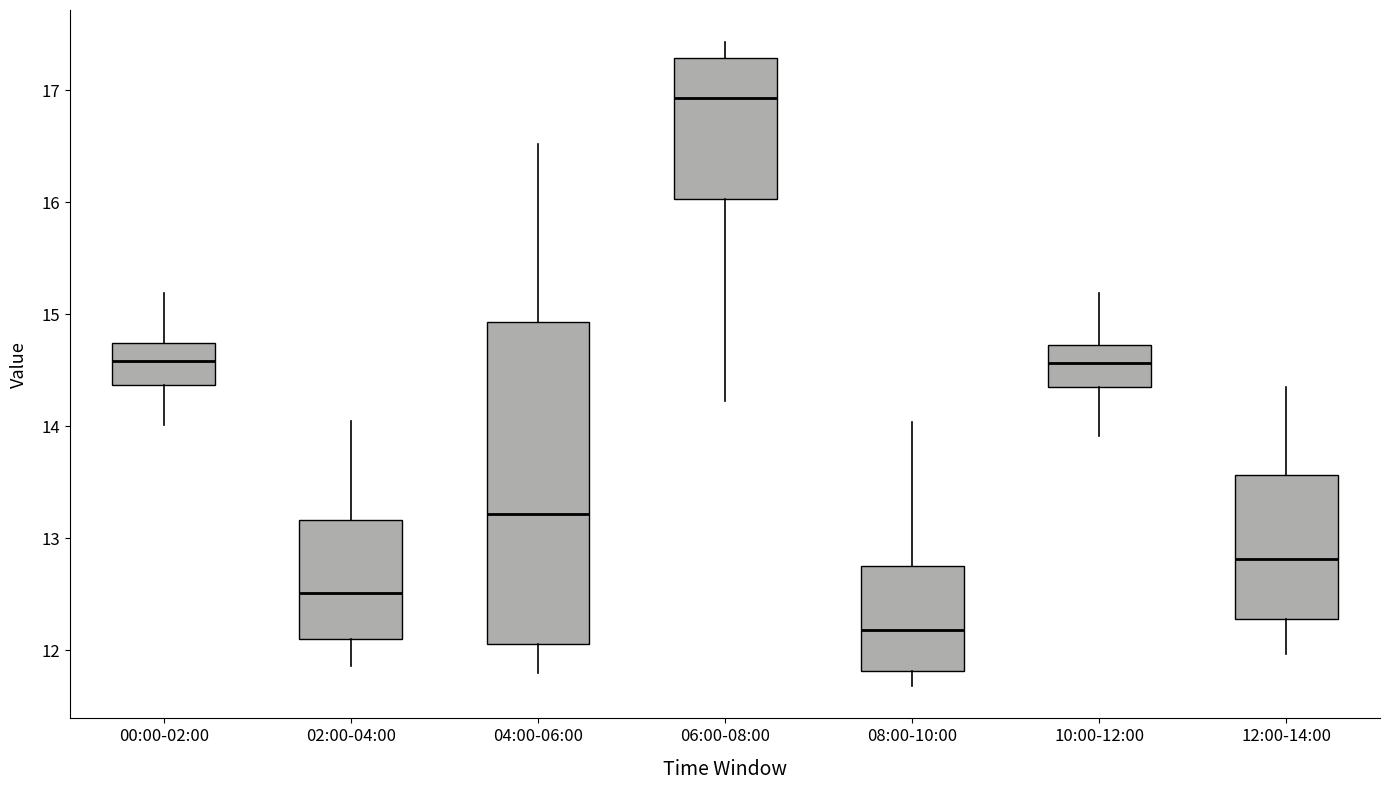

Where is the lower edge of the box for 10:00-12:00 on the y-axis? The values are not printed on the chart, so give them approximately, as read against the axis.

14.3